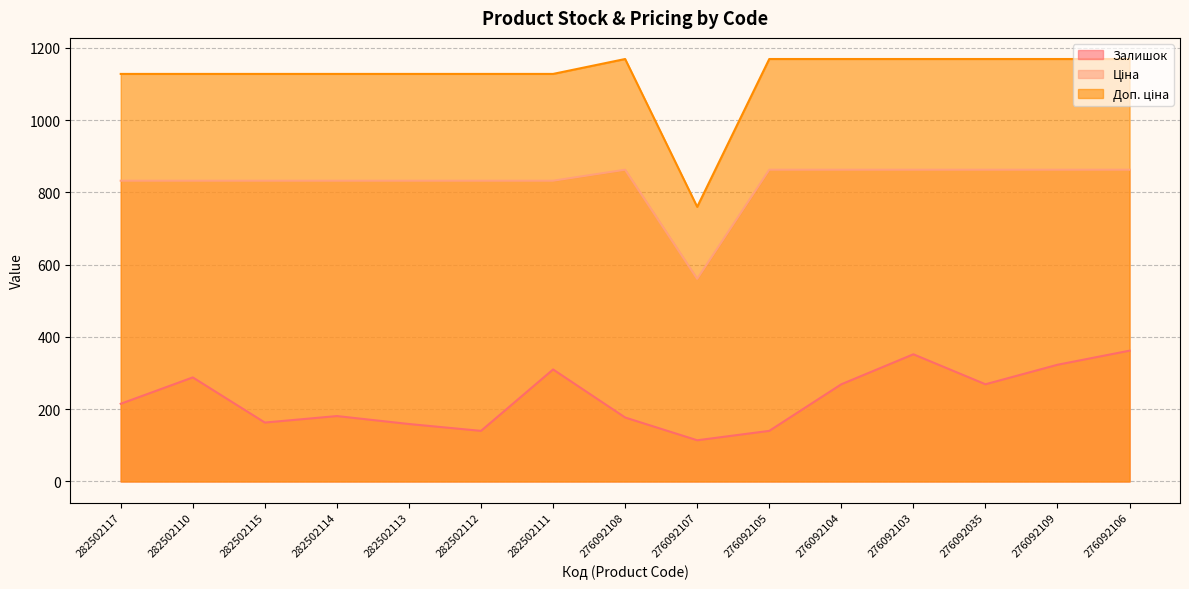

What is the label of the 4th point from the right?

276092103